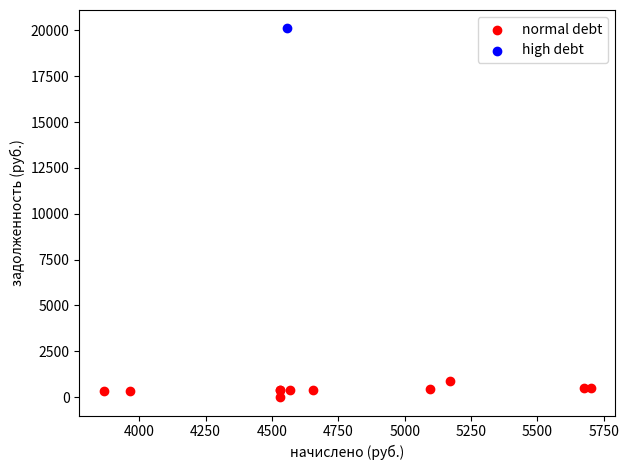

What are all the series names shown in the legend?

normal debt, high debt